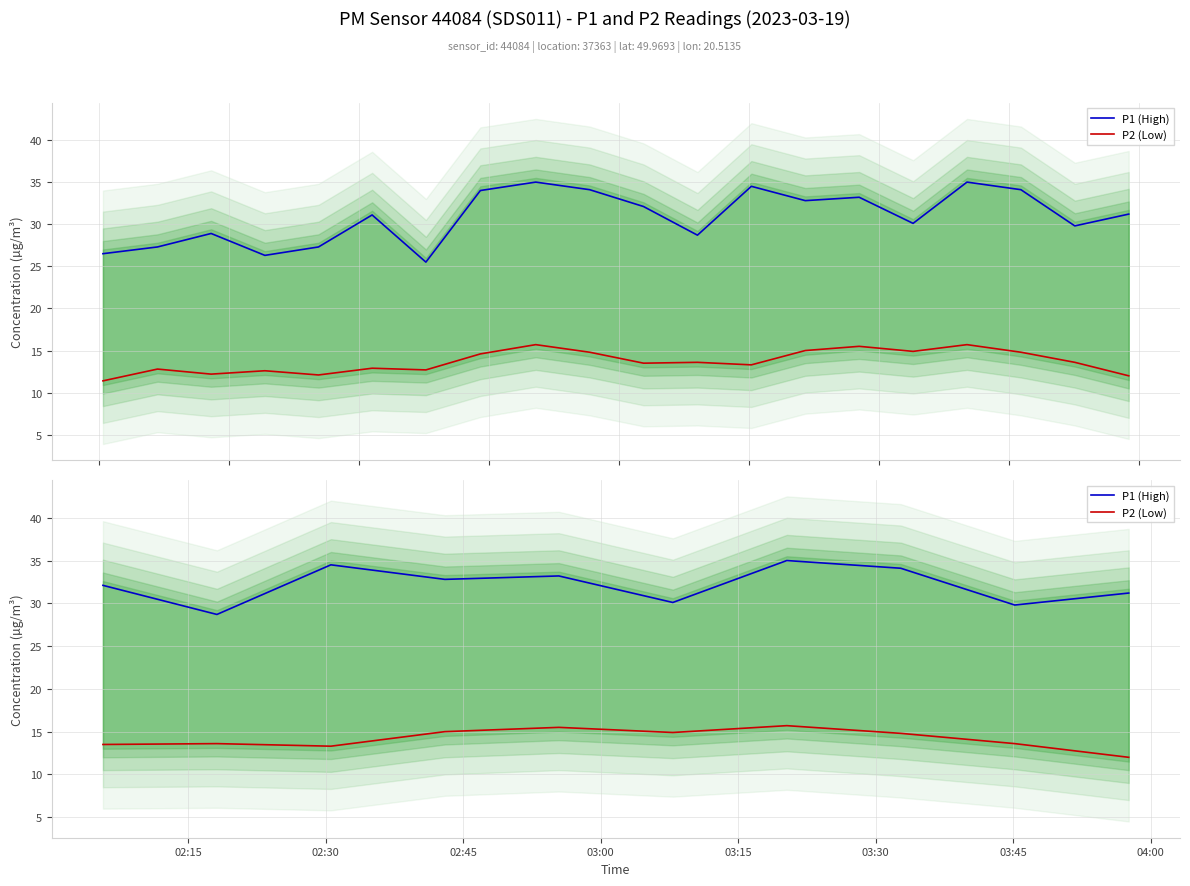

At how many categories does at least one series exceed 21?

10